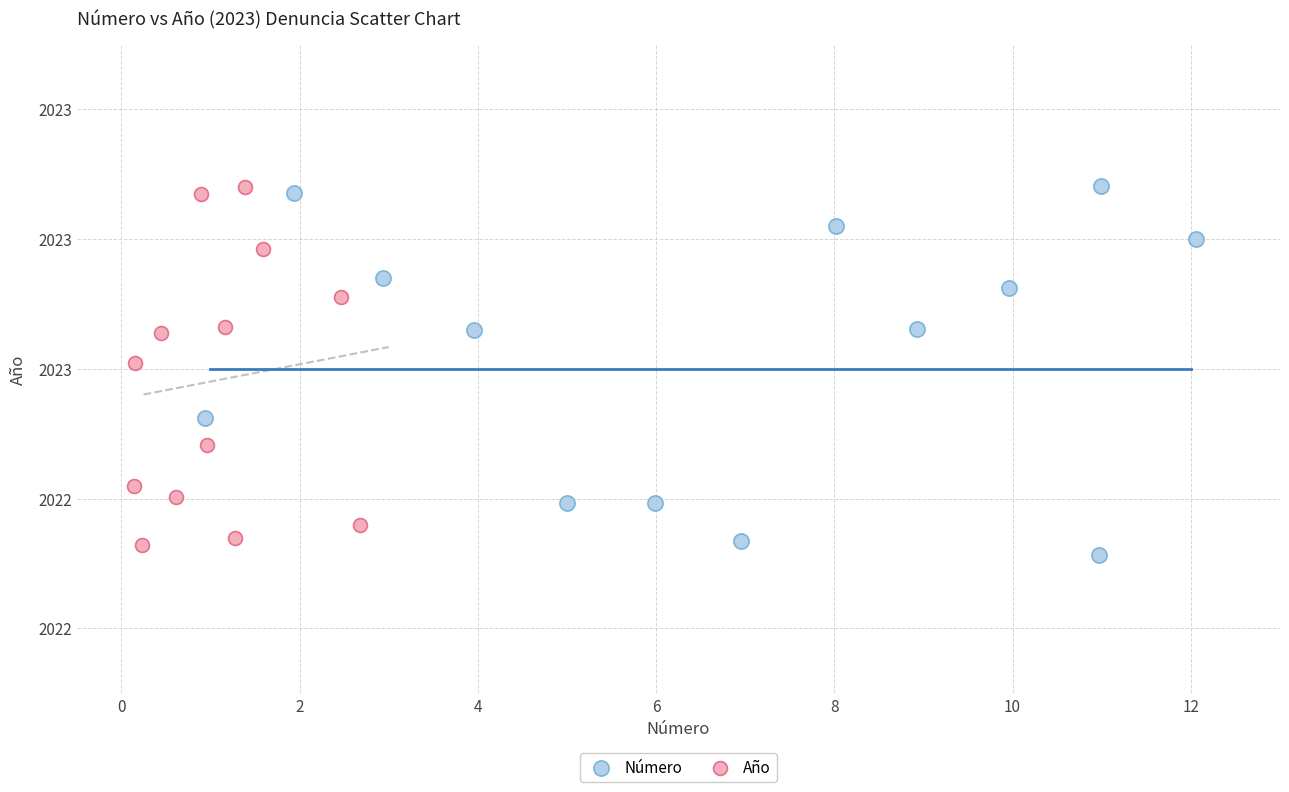

What are all the series names shown in the legend?

Número, Año